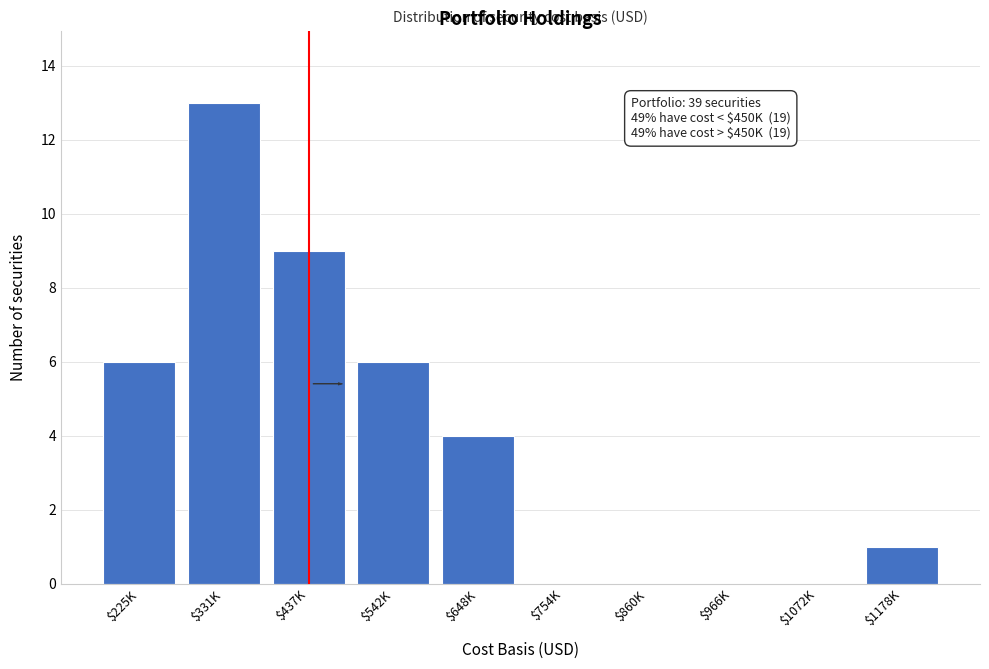

The chart shows a value of 13 at $331K. True or false?

True